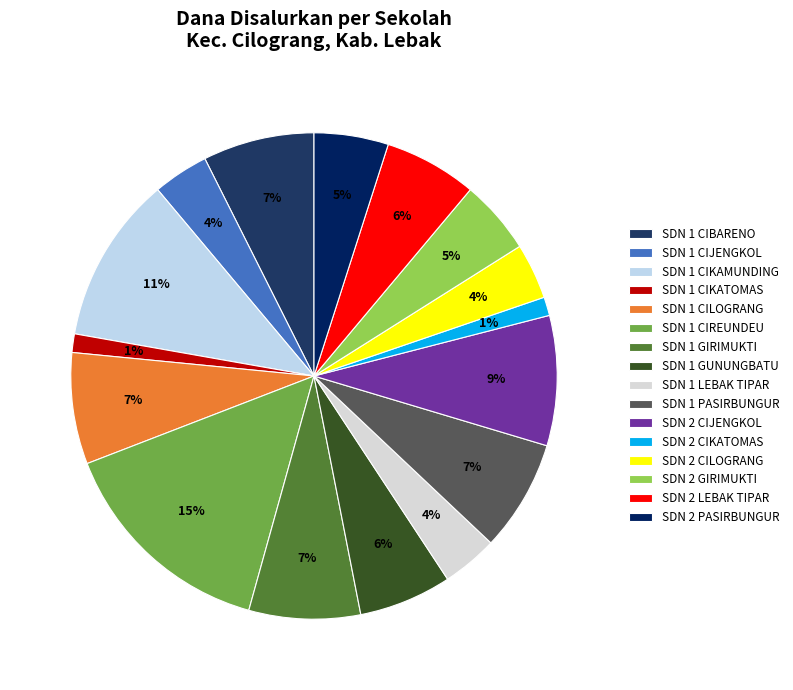

How many segments does this pie chart have?

16